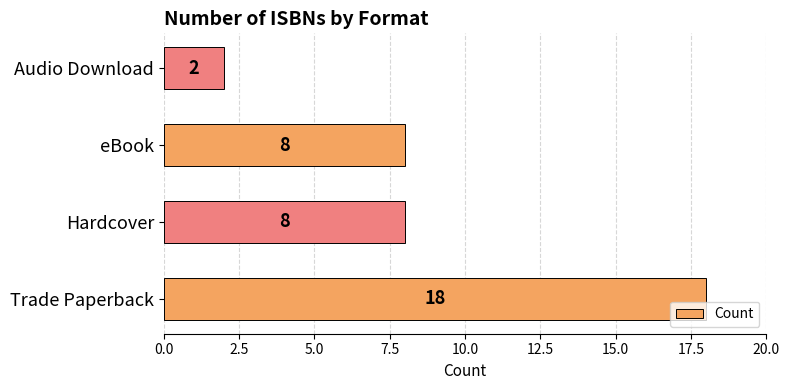

Is it true that the value at Trade Paperback is 18?

True